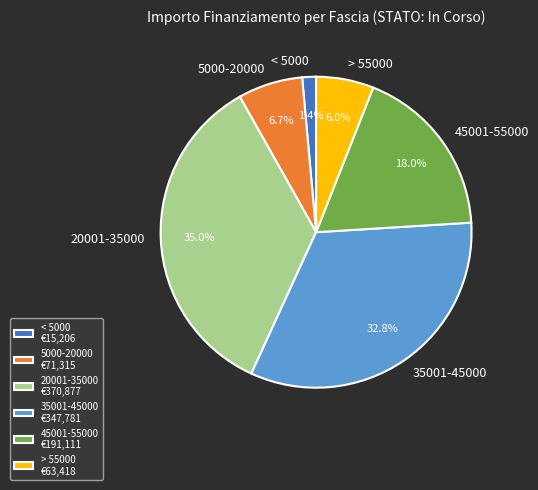

Do < 5000 and > 55000 together represent more than half of the pie?

No